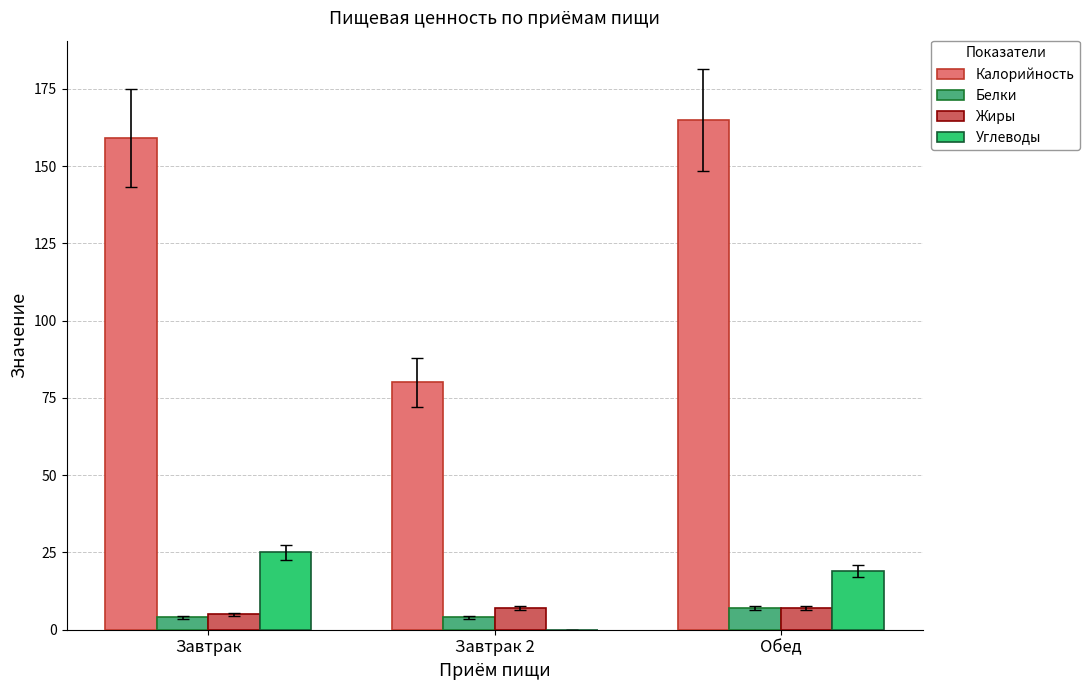

What is the sum of all Белки values?

15